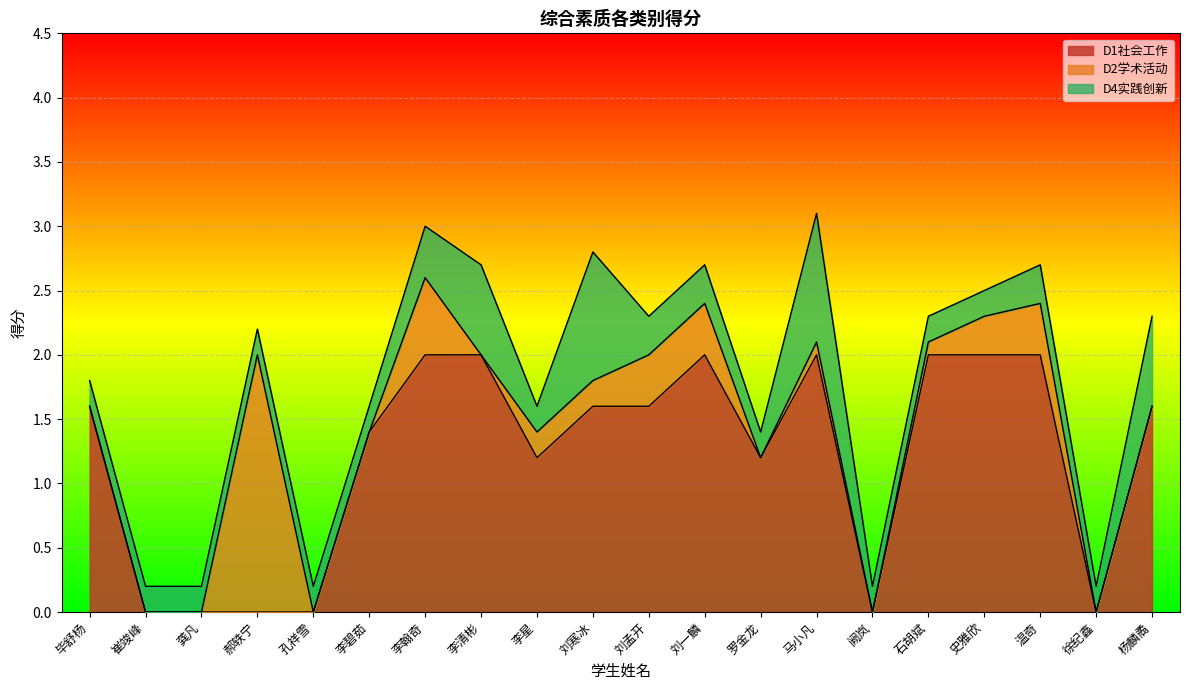

Is it true that D4实践创新 equals 0.1 at 毕舒杨?

False